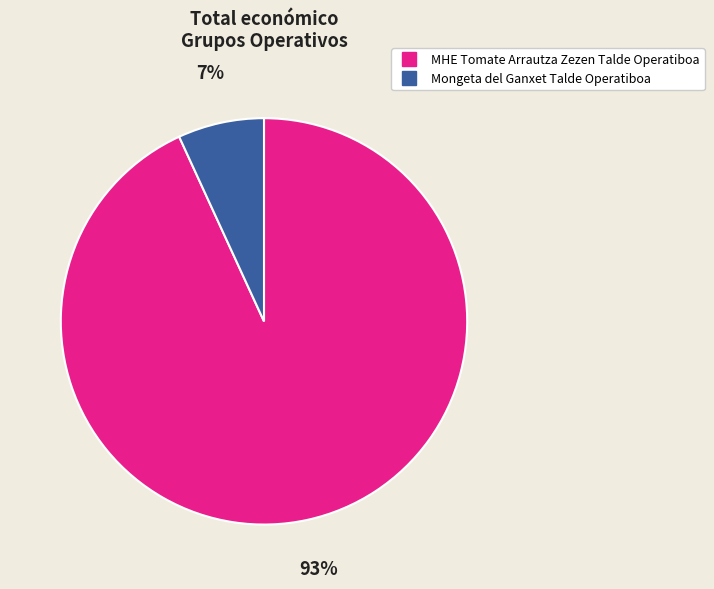

To the nearest percent, what portion does Mongeta del Ganxet Talde Operatiboa represent?

7%